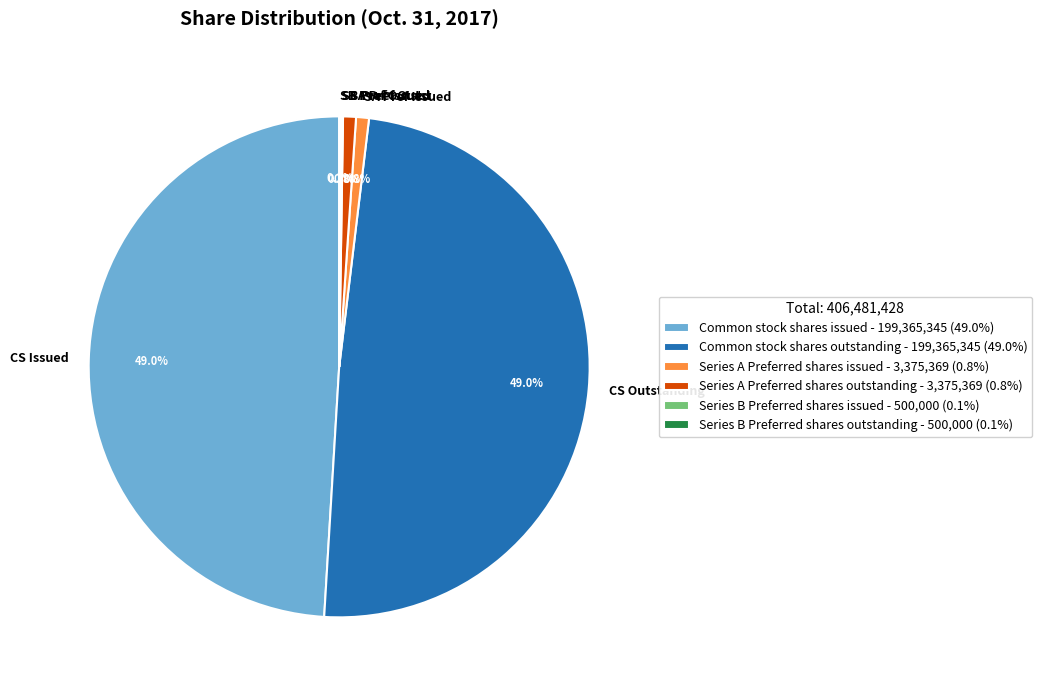

Is it true that Series A Preferred shares outstanding is 1% of the pie?

True